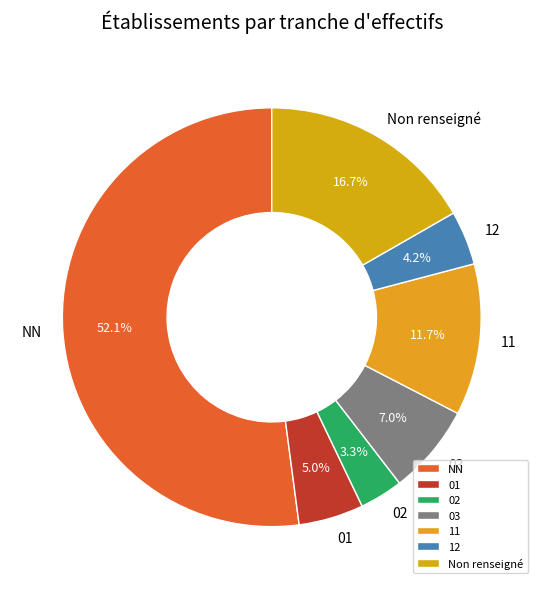

Rank the categories by value from lowest to highest.

02, 12, 01, 03, 11, Non renseigné, NN